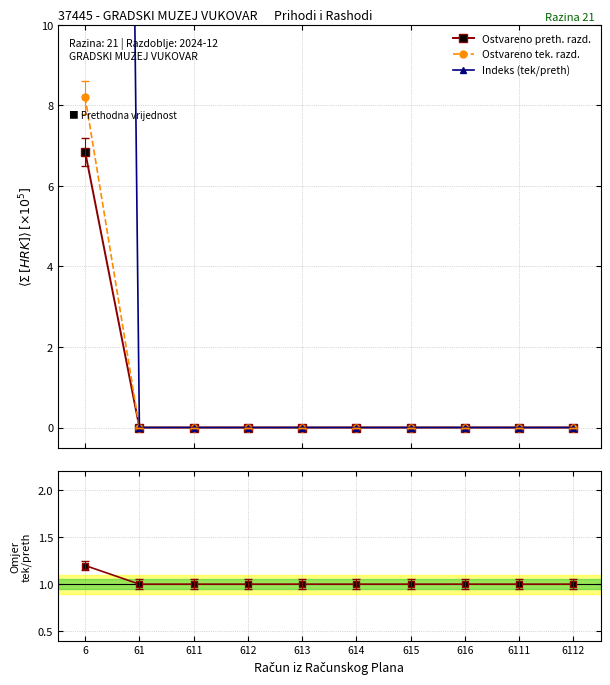

What are all the series names shown in the legend?

Ostvareno preth. razd., Ostvareno tek. razd., Indeks (tek/preth), Tek / Preth